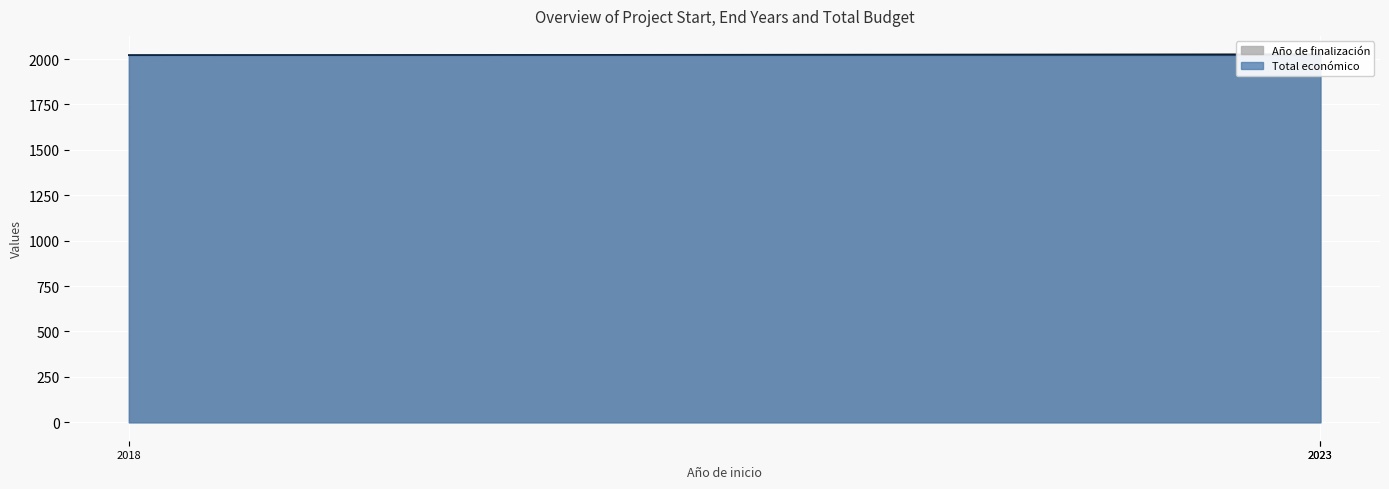

Which series has the largest total across all categories?

Año de finalización